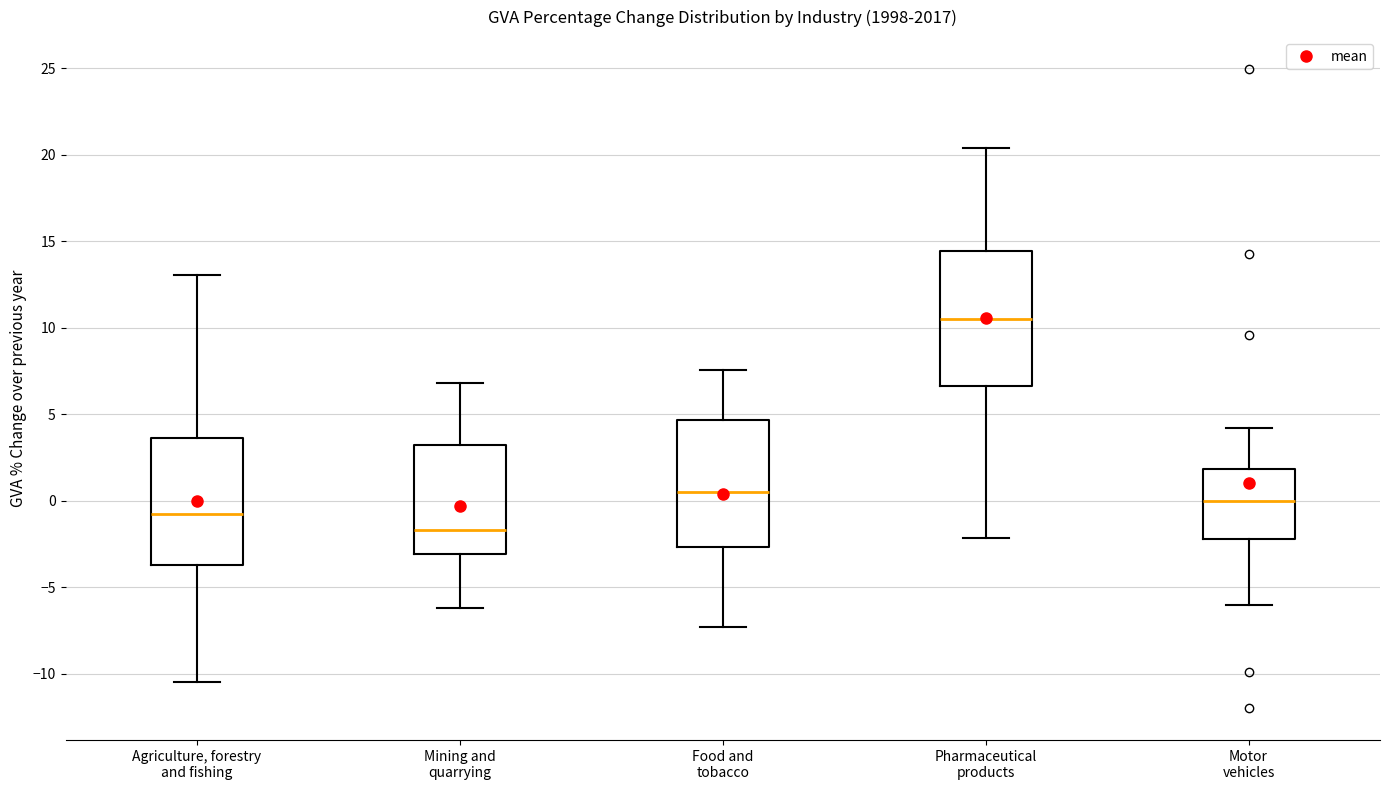

Reading left to right, transcribe this box plot: for each box, give where its median line is, the range the box spans, and where its two whiskers end, as read against the y-axis. The values are not printed on the chart, so give them approximately, as read against the axis.

Agriculture, forestry and fishing: median -1.0, box -3.5 to 3.5, whiskers -10.5 to 13.0
Mining and quarrying: median -1.5, box -3.0 to 3.0, whiskers -6.0 to 7.0
Food and tobacco: median 0.5, box -2.5 to 4.5, whiskers -7.5 to 7.5
Pharmaceutical products: median 10.5, box 6.5 to 14.5, whiskers -2.0 to 20.5
Motor vehicles: median 0.0, box -2.0 to 2.0, whiskers -6.0 to 4.0